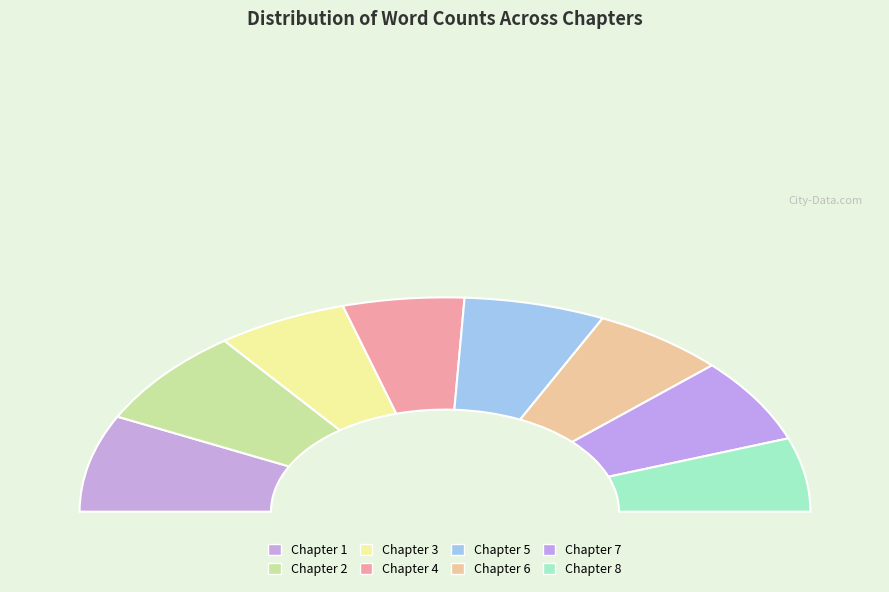

Does any single category account for the majority?

No